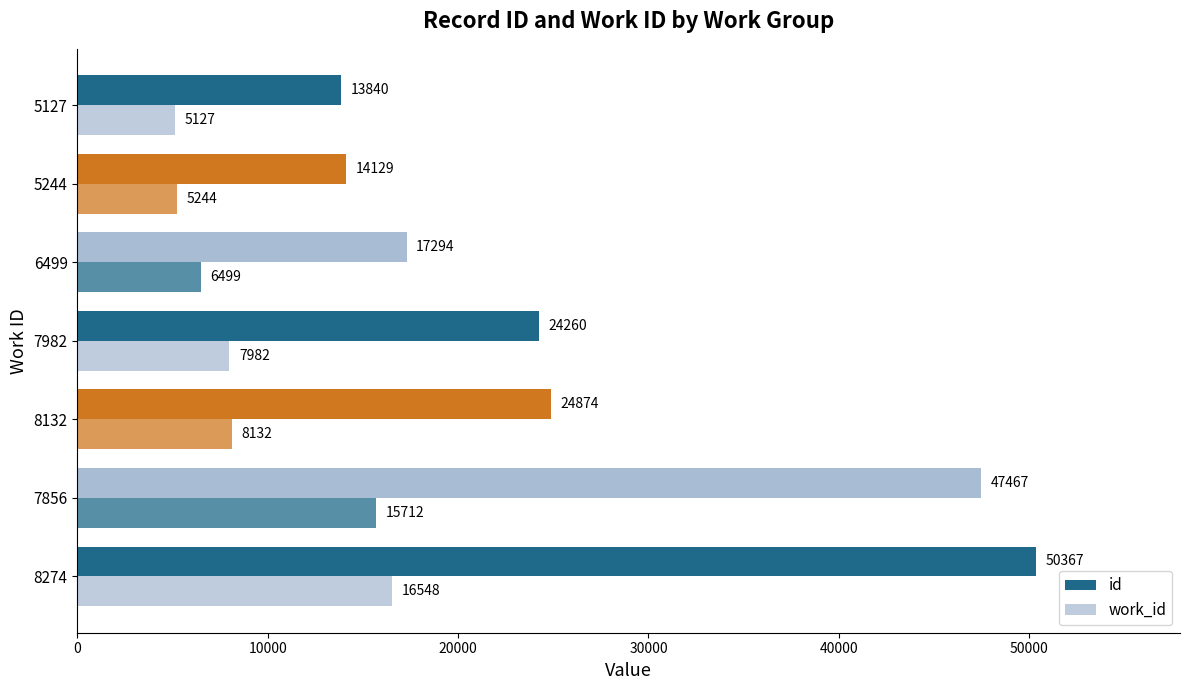

How many values in the id series are below 24260?

3